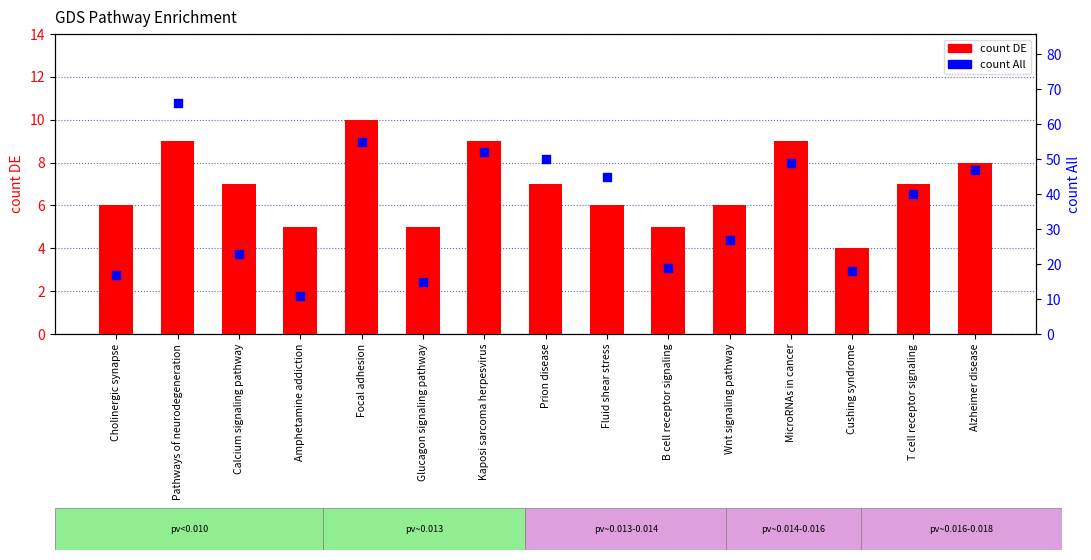

Which series reaches the minimum Y coordinate?

count DE